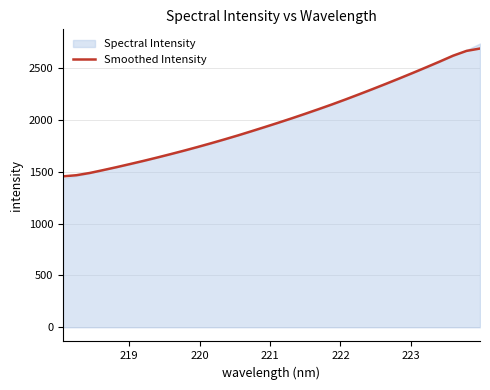

What is the lowest value of the Smoothed Intensity series?

1455.8